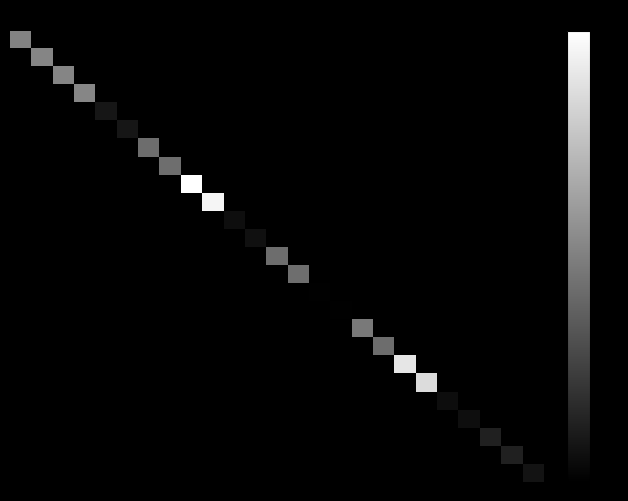

At which category is the sum across all series the highest?

8